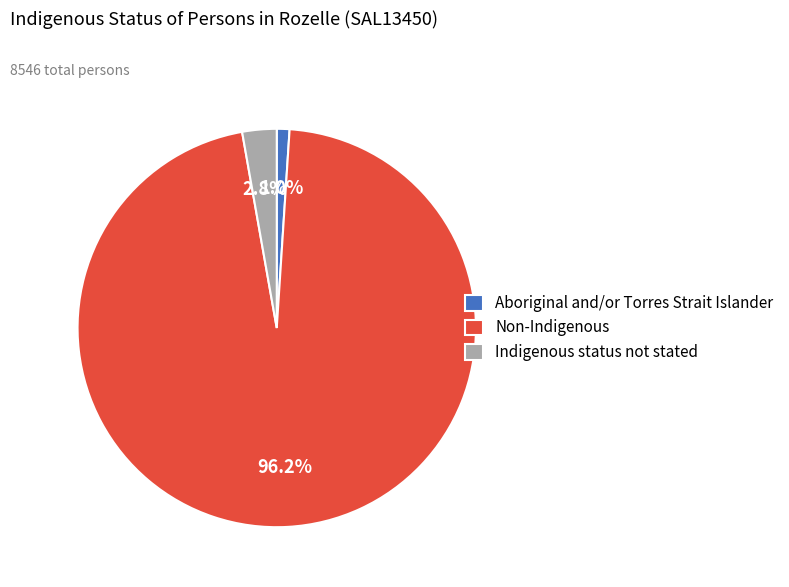

Does Aboriginal and/or Torres Strait Islander represent more than half of the total?

No